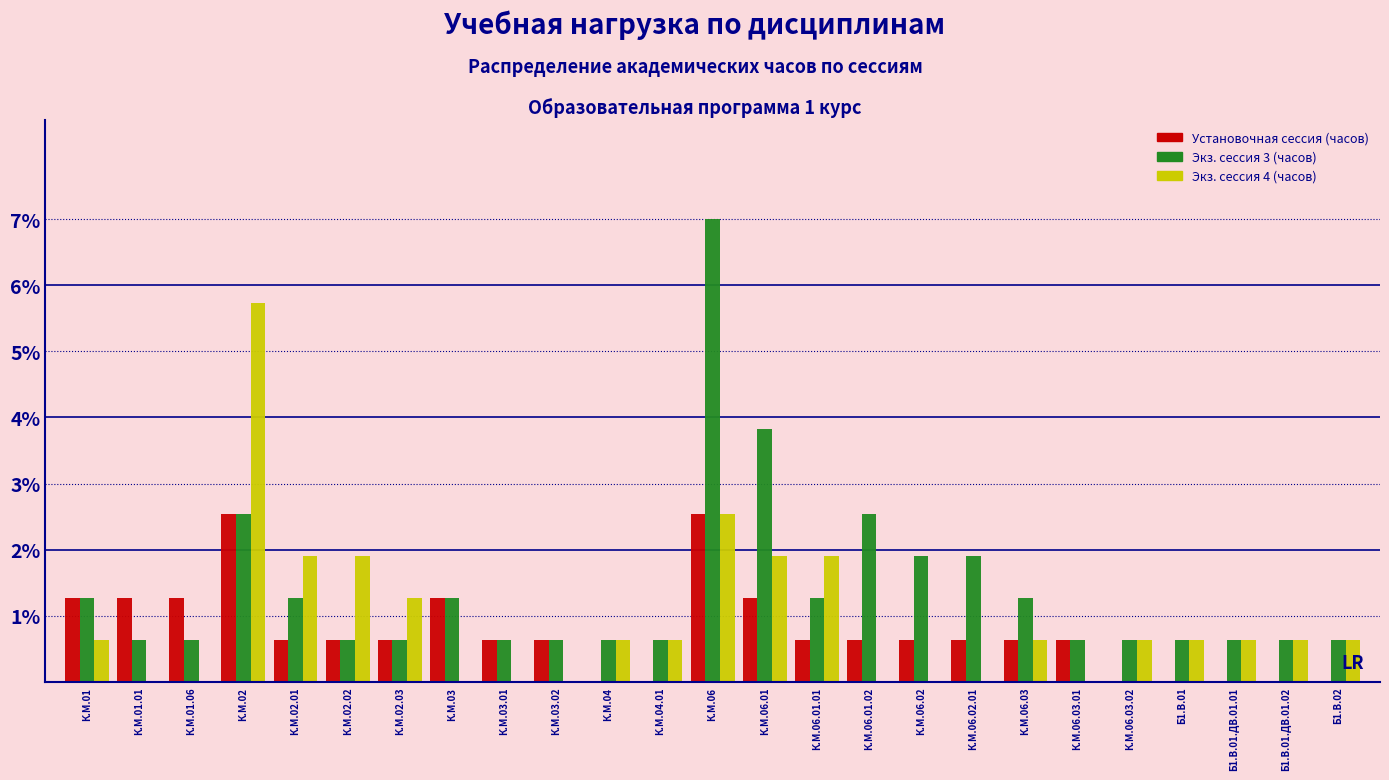

Is the value of Установочная сессия (часов) at К.М.06.02 greater than the value of Экз. сессия 4 (часов) at К.М.02.02?

No